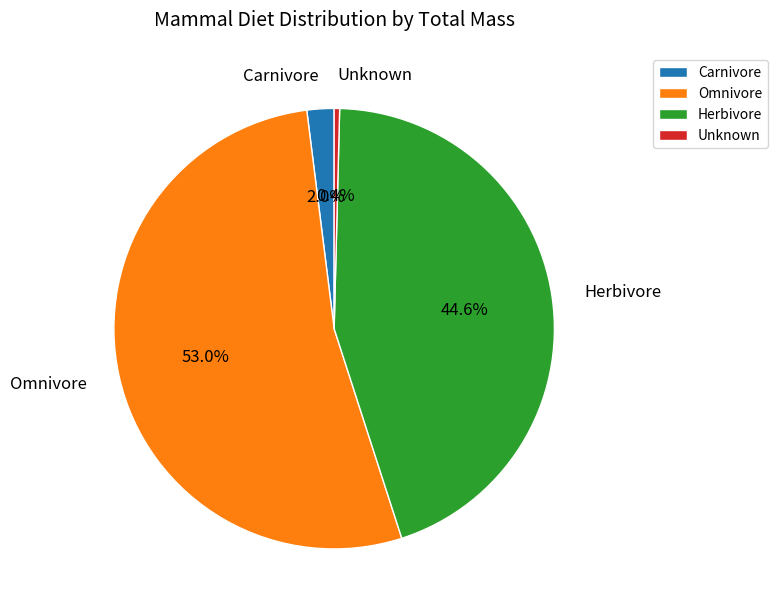

Which has a higher value, Herbivore or Unknown?

Herbivore